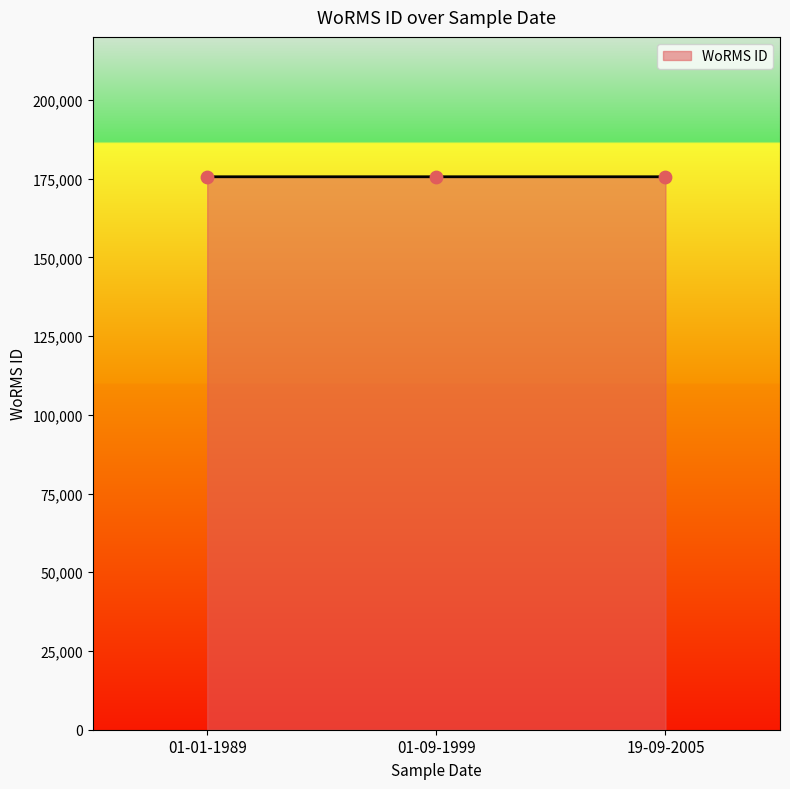

What is the change in value from 01-01-1989 to 01-09-1999?

+2